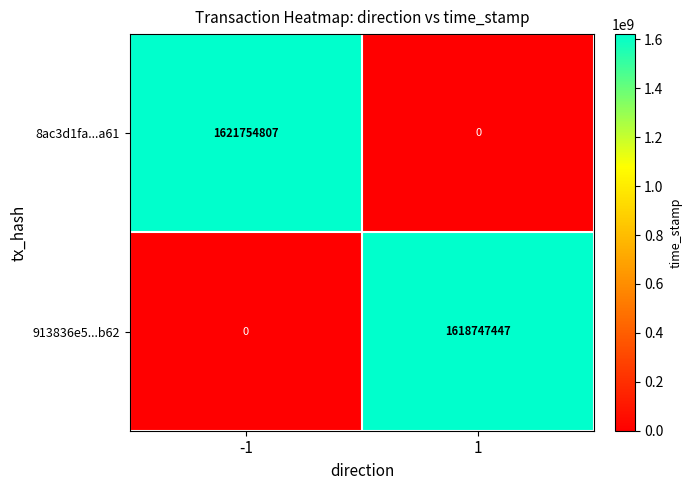

At which category is the sum across all series the highest?

-1